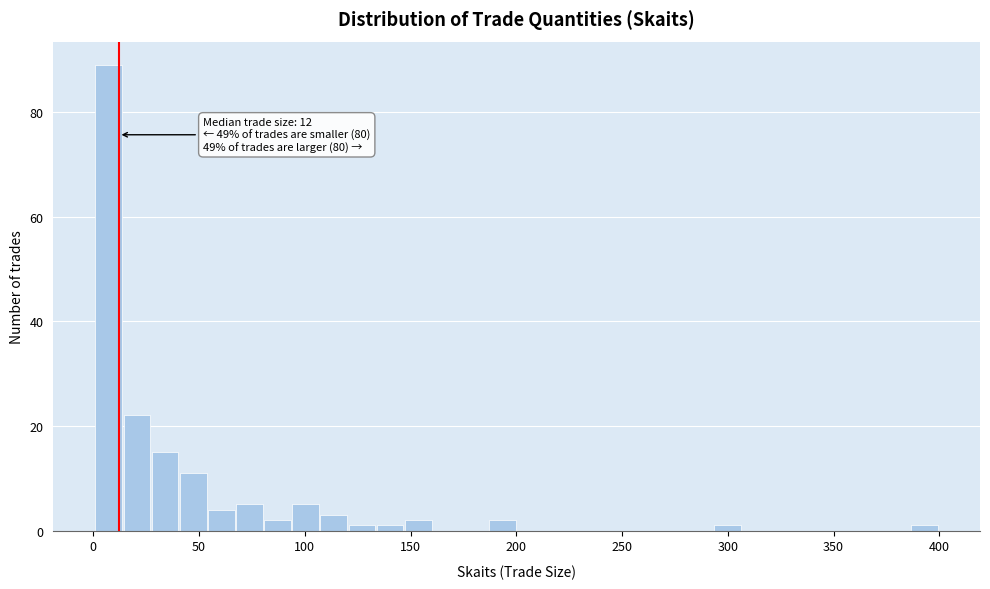

Around what value on the x-axis is the tallest bar? Give the approximate position of its centre, as read against the axis.

5